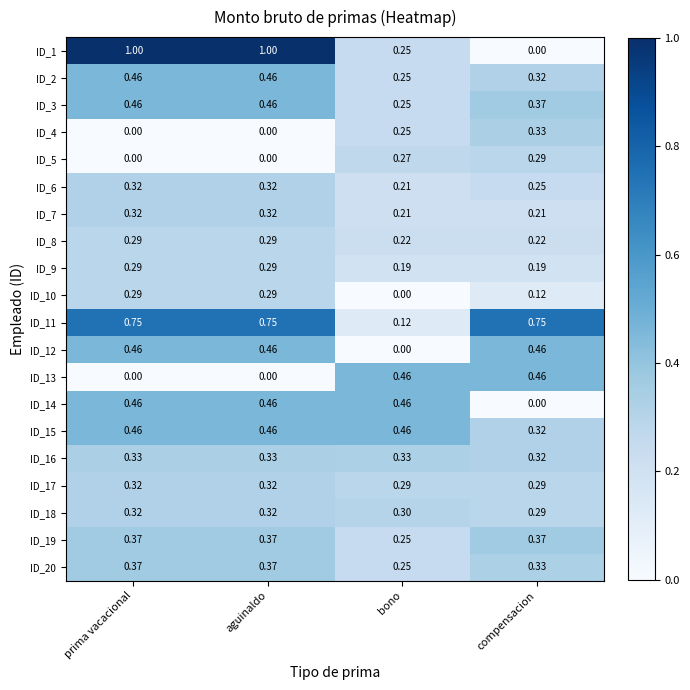

Is the value of ID_20 at prima vacacional greater than the value of ID_16 at compensacion?

Yes